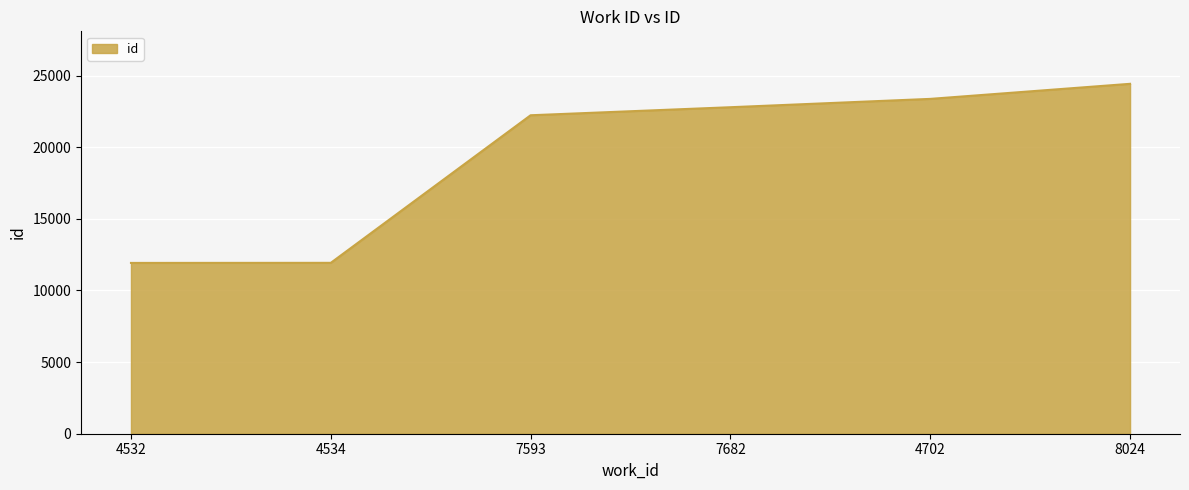

Approximately how many times larger is the value at 4532 compared to 4534?

1.0